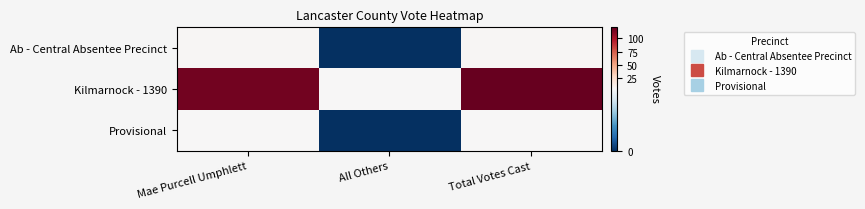

Between All Others and Mae Purcell Umphlett, which is larger?

Mae Purcell Umphlett